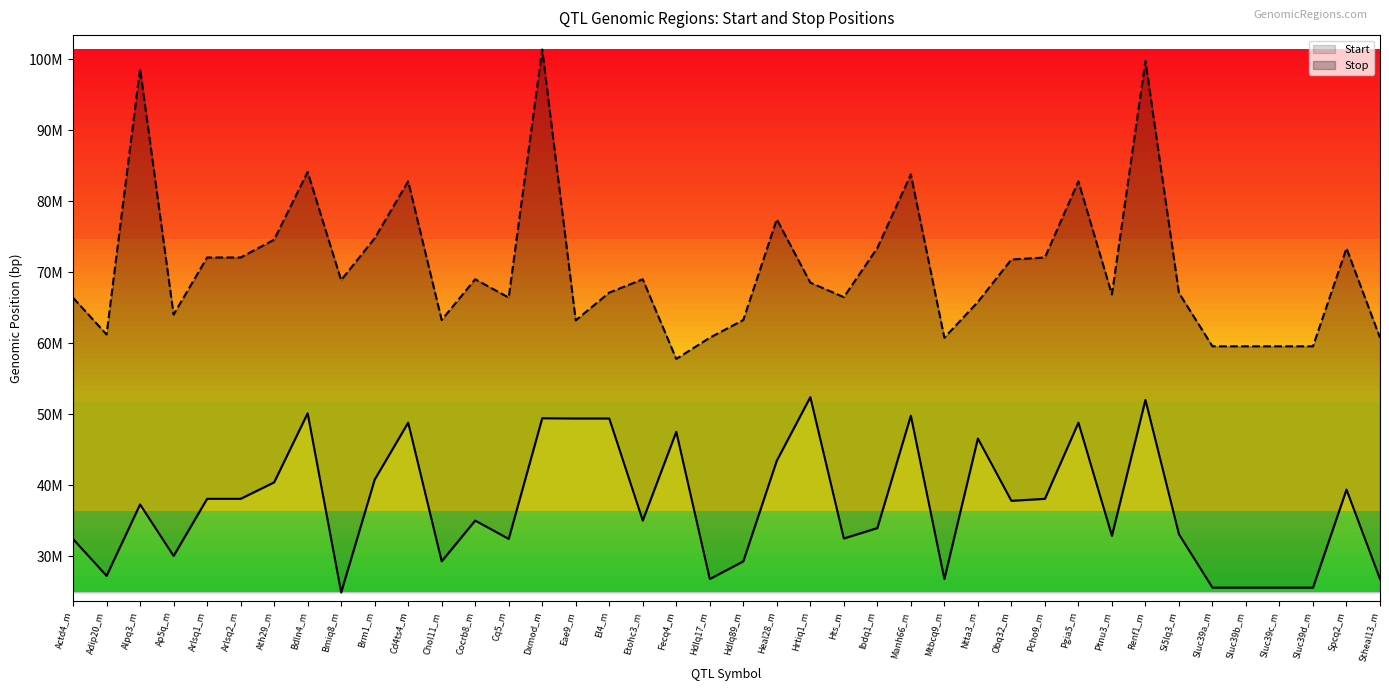

Reading right to left, transcribe all the data shown in this chart.

Start: 26796421	39399885	25587485	25587485	25587485	25587485	33111025	52034478	32889702	48831056	38099575	37819528	46597671	26796421	49814048	33978840	32511172	52426098	43480714	29292929	26796421	47543024	35034478	49420298	49420298	49452421	32452421	35034478	29292929	48831056	40805047	24911296	50151320	40419594	38099575	38099575	30053164	37306197	27251194	32434563
Stop: 60796552	73399885	59587581	59587581	59587581	59587581	67111140	99792481	66889836	82831177	72099575	71819528	65831177	60796552	83814048	73439255	66511421	68556008	77480860	63293072	60796552	57805204	69034599	67151448	63239852	101406120	66452546	69034599	63293072	82831177	74805204	68907282	84151448	74607925	72099575	72099575	64053277	98701707	61251323	66434857